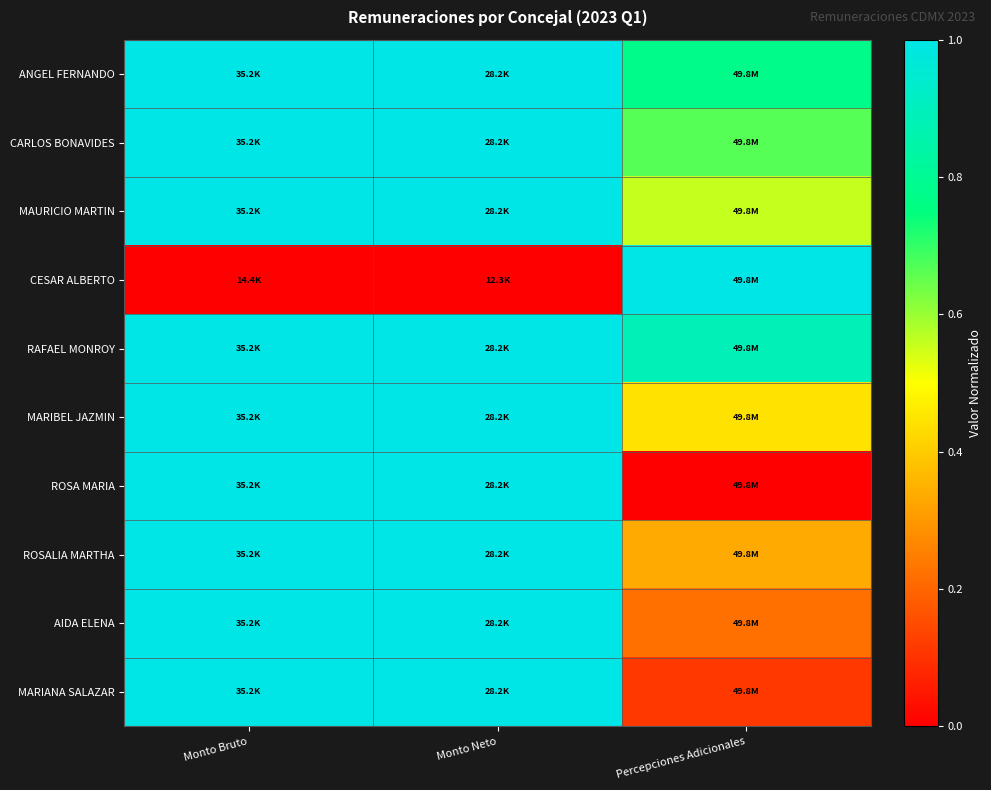

Reading left to right, what are all the values shown in this chart?

ANGEL FERNANDO: Monto Bruto=1.0	Monto Neto=1.0	Percepciones Adicionales=0.8
CARLOS BONAVIDES: Monto Bruto=1.0	Monto Neto=1.0	Percepciones Adicionales=0.7
MAURICIO MARTIN: Monto Bruto=1.0	Monto Neto=1.0	Percepciones Adicionales=0.6
CESAR ALBERTO: Monto Bruto=0.0	Monto Neto=0.0	Percepciones Adicionales=1.0
RAFAEL MONROY: Monto Bruto=1.0	Monto Neto=1.0	Percepciones Adicionales=0.9
MARIBEL JAZMIN: Monto Bruto=1.0	Monto Neto=1.0	Percepciones Adicionales=0.4
ROSA MARIA: Monto Bruto=1.0	Monto Neto=1.0	Percepciones Adicionales=0.0
ROSALIA MARTHA: Monto Bruto=1.0	Monto Neto=1.0	Percepciones Adicionales=0.3
AIDA ELENA: Monto Bruto=1.0	Monto Neto=1.0	Percepciones Adicionales=0.2
MARIANA SALAZAR: Monto Bruto=1.0	Monto Neto=1.0	Percepciones Adicionales=0.1